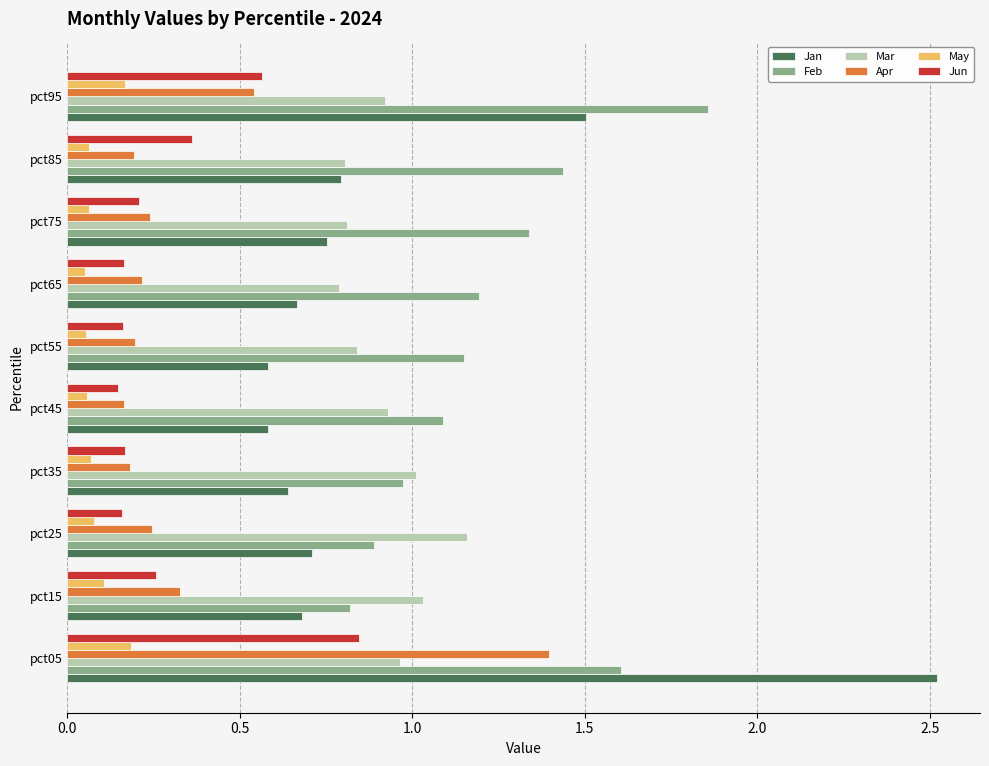

What is the sum of all Feb values?

12.3